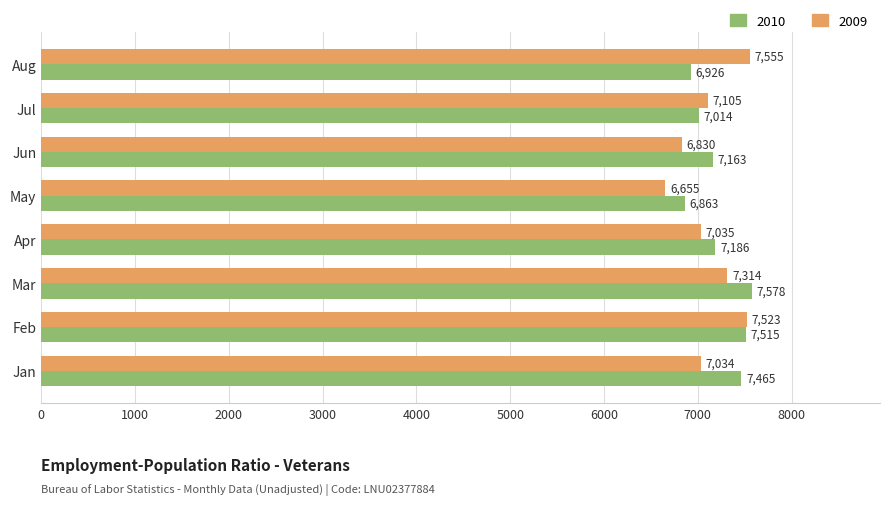

At which category does the chart reach its peak across all series?

Mar